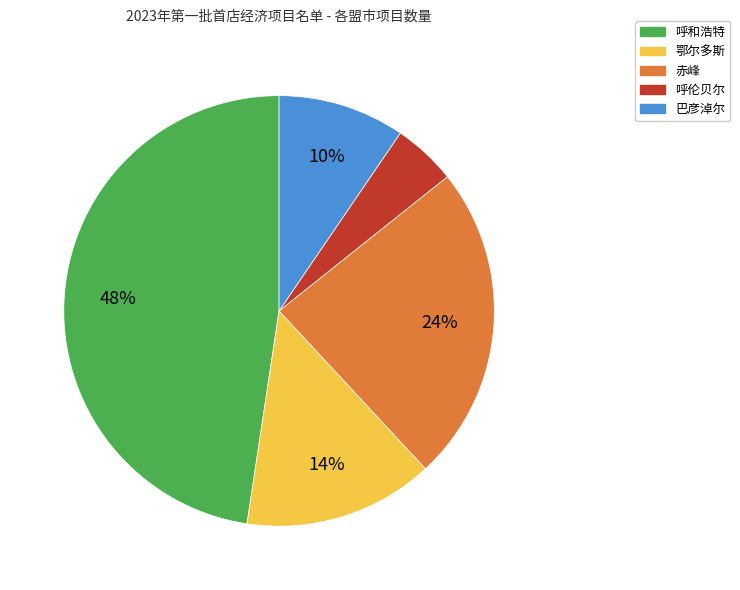

Count the number of slices in the pie.

5